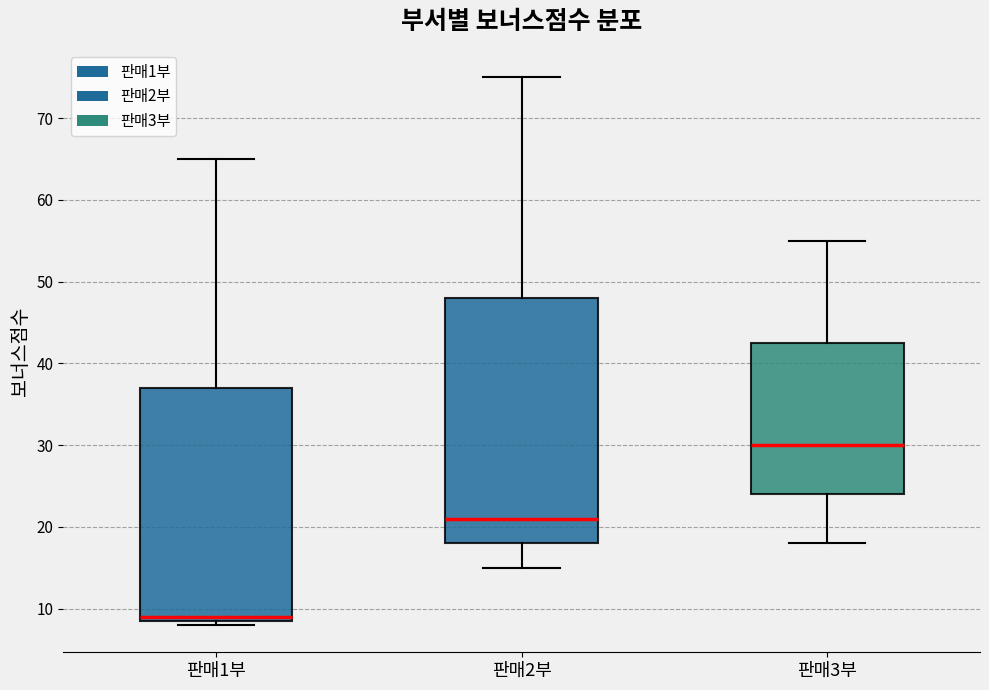

Where does the upper whisker of the box for 판매1부 end on the y-axis? The values are not printed on the chart, so give them approximately, as read against the axis.

65